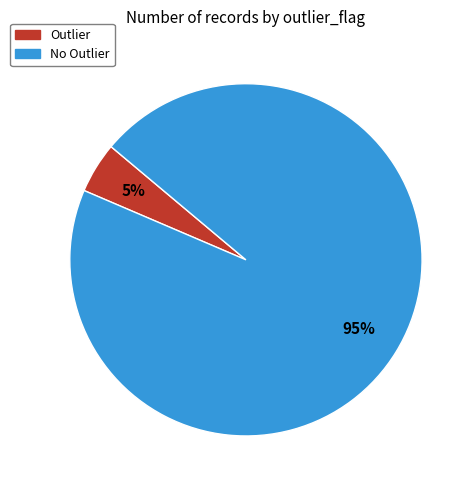

Combined, do No Outlier and Outlier account for over 50%?

Yes